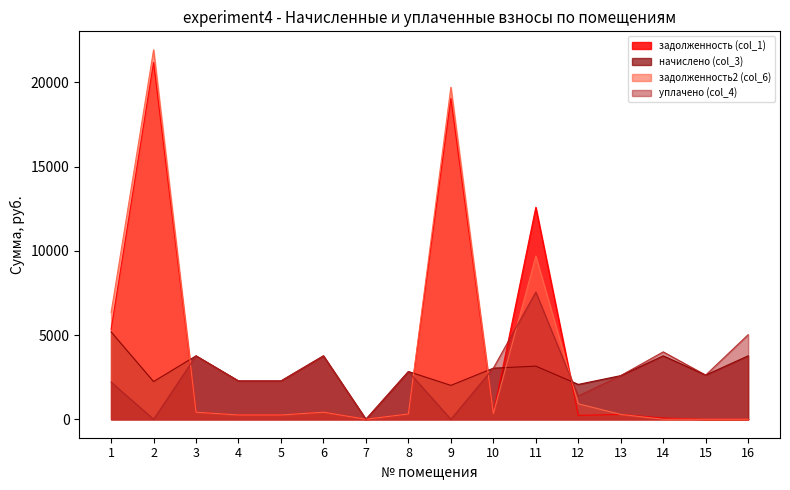

True or false: задолженность (col_1) has a value of 81.2 at 5.

False